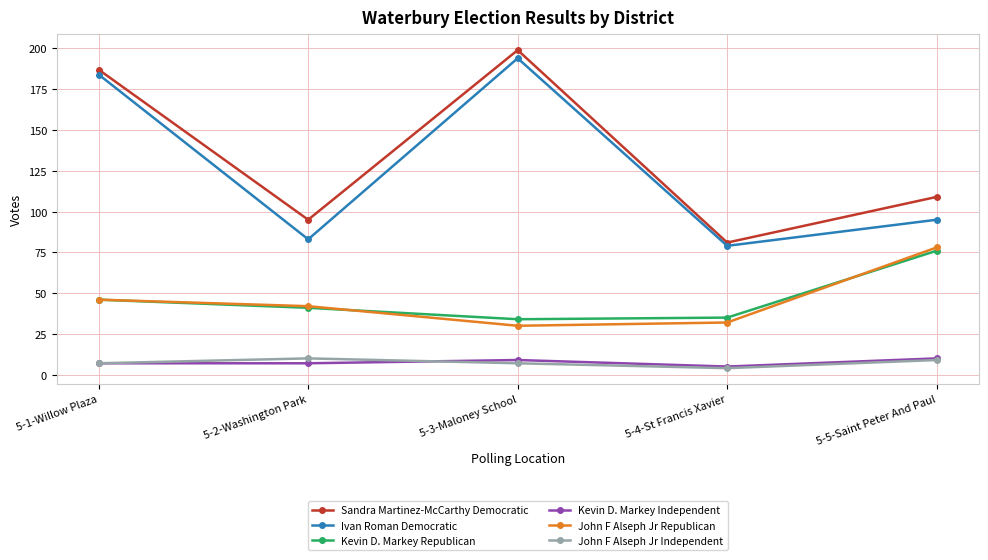

At which category does Sandra Martinez-McCarthy Democratic reach its first local valley?

5-2-Washington Park